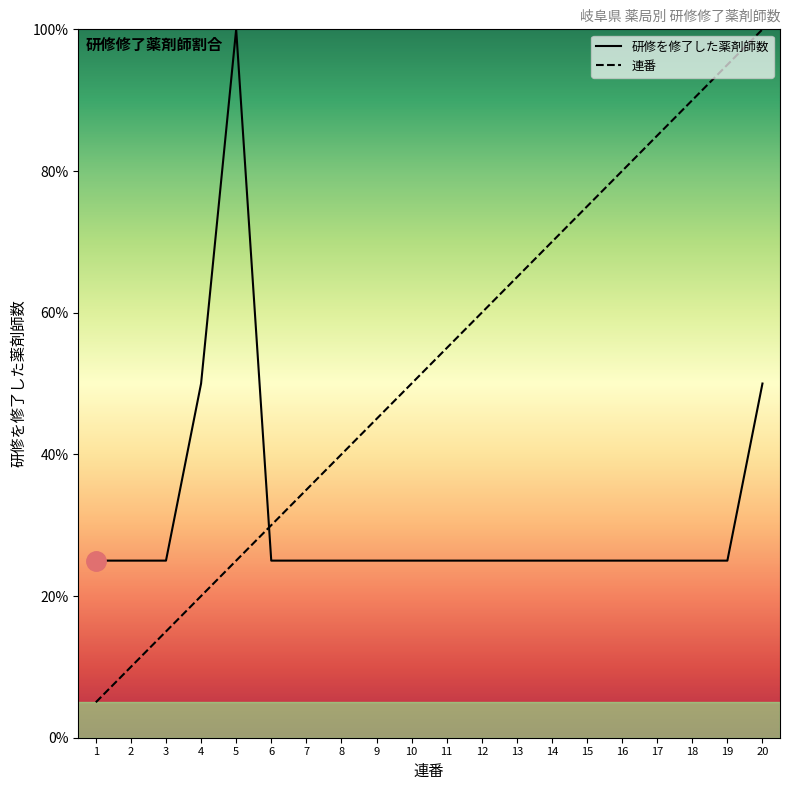

How many times do 連番 and 研修を修了した薬剤師数 cross each other?

1